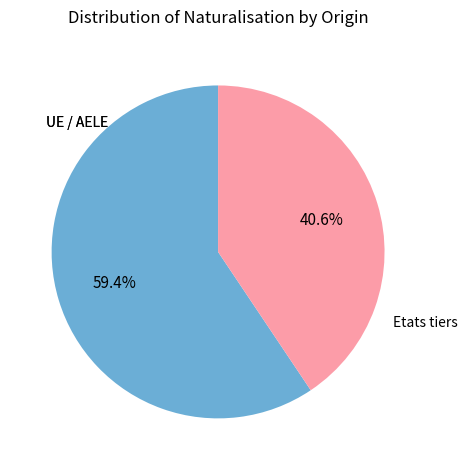

Is there any slice that represents more than half of the pie?

Yes